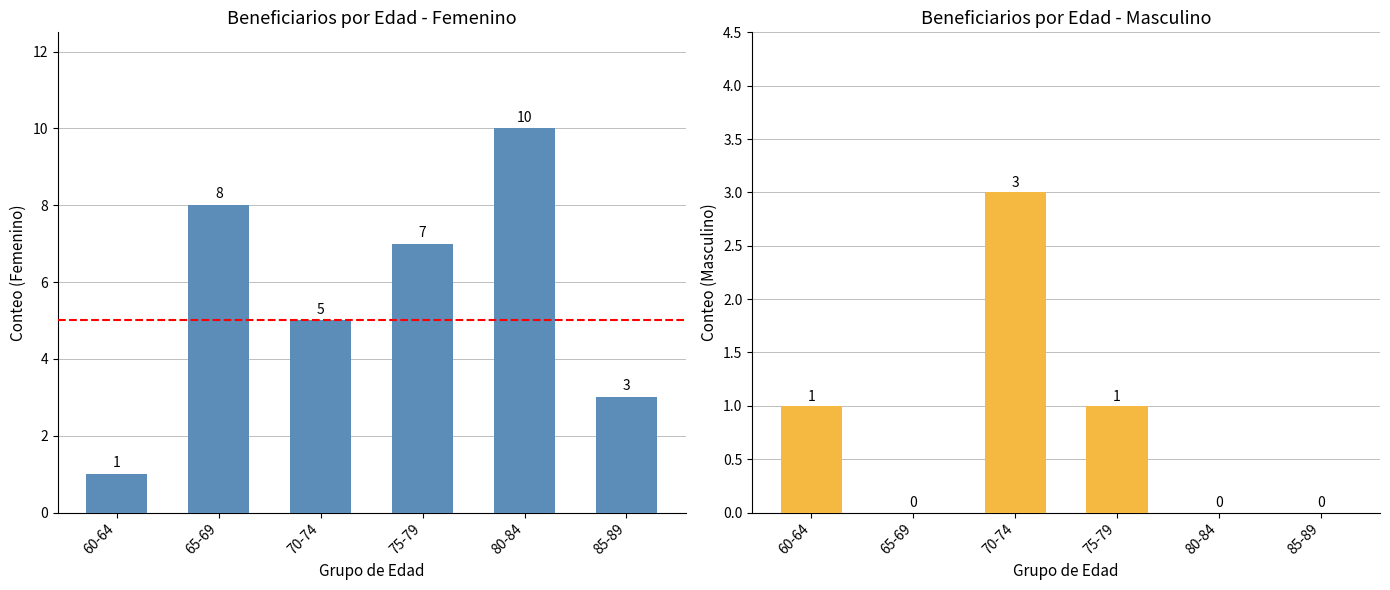

Reading left to right, transcribe all the data shown in this chart.

Femenino: 60-64=1	65-69=8	70-74=5	75-79=7	80-84=10	85-89=3
Masculino: 60-64=1	65-69=0	70-74=3	75-79=1	80-84=0	85-89=0